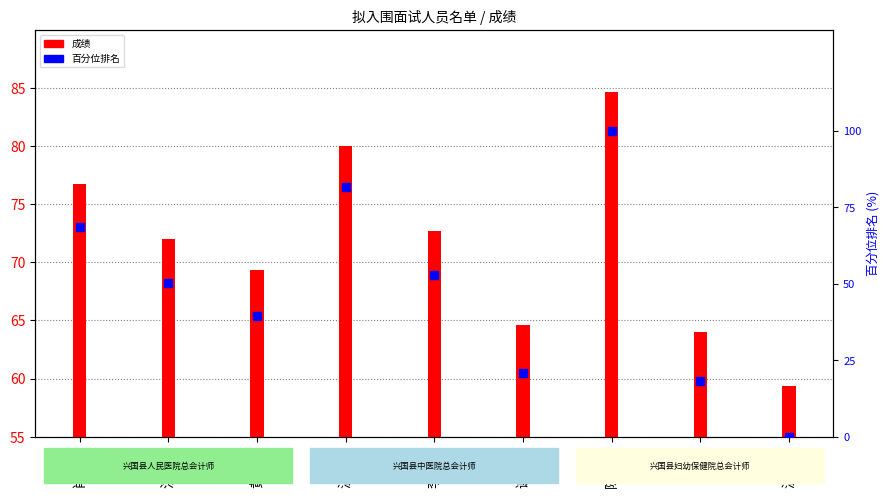

What is the change in value from 洪明发 to 温定祯?

-50.1